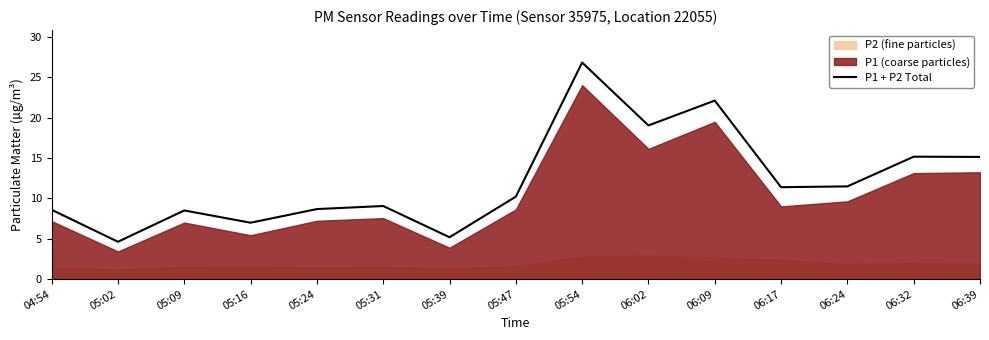

Count the number of categories in the chart.

15